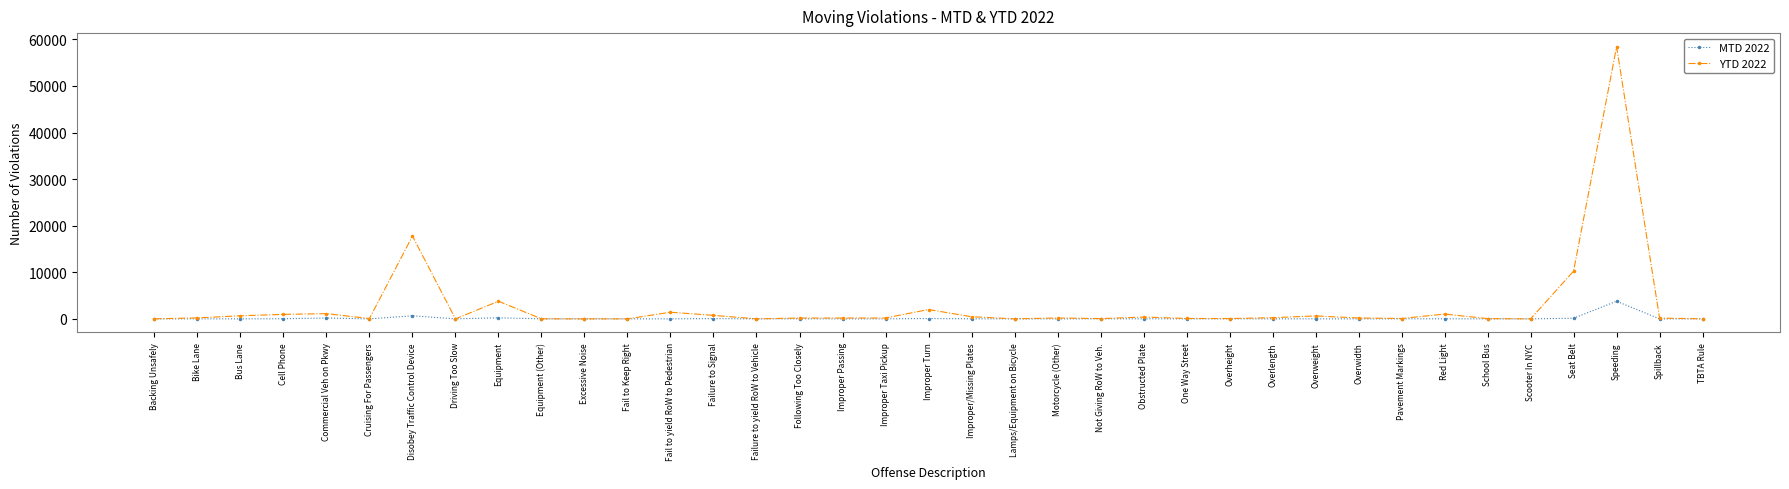

What is the label of the 18th point from the right?

Improper/Missing Plates